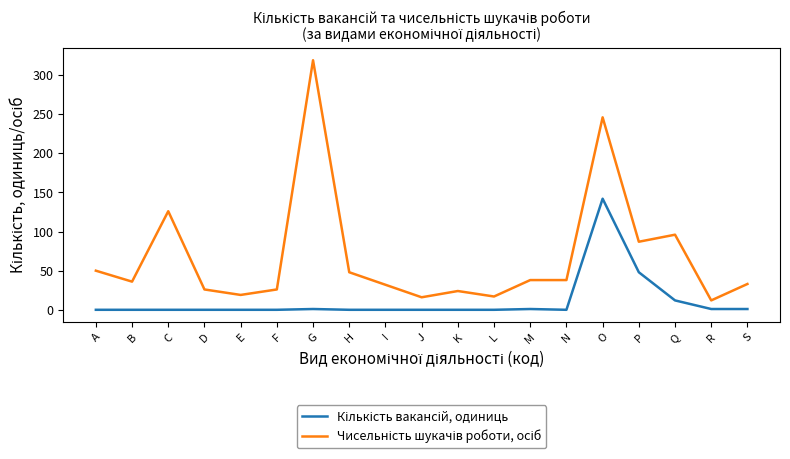

What is the total value across all series at H?

48